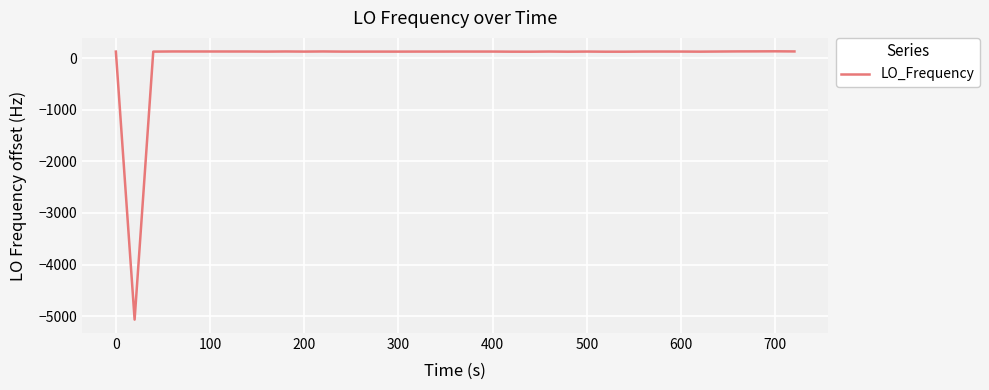

What is the minimum value shown in the chart?

-5067.8